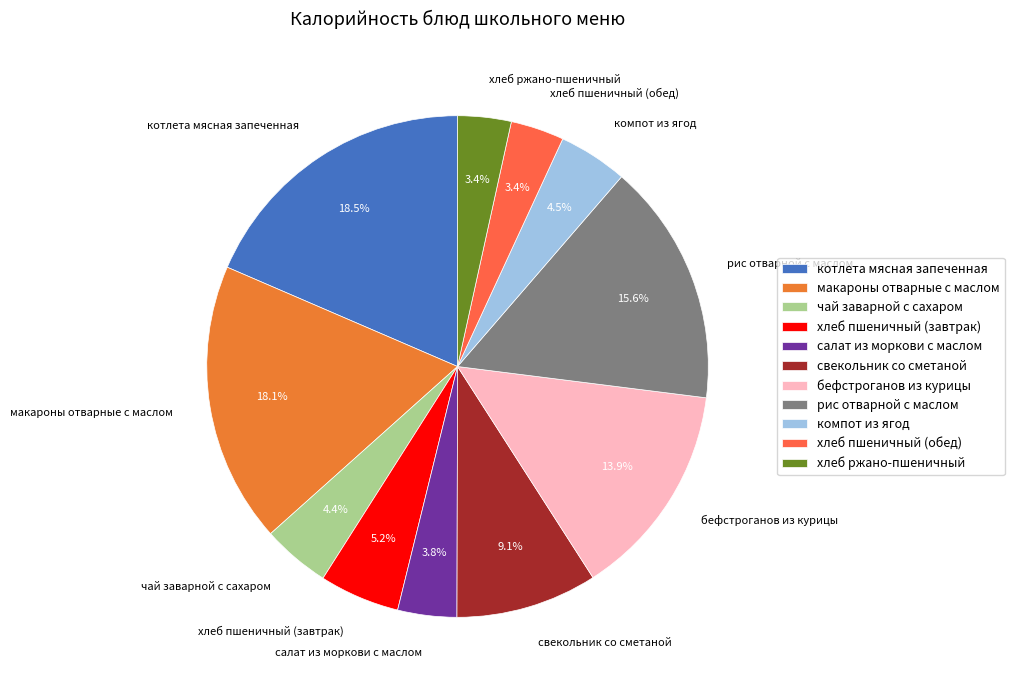

To the nearest percent, what portion does хлеб пшеничный (завтрак) represent?

5%